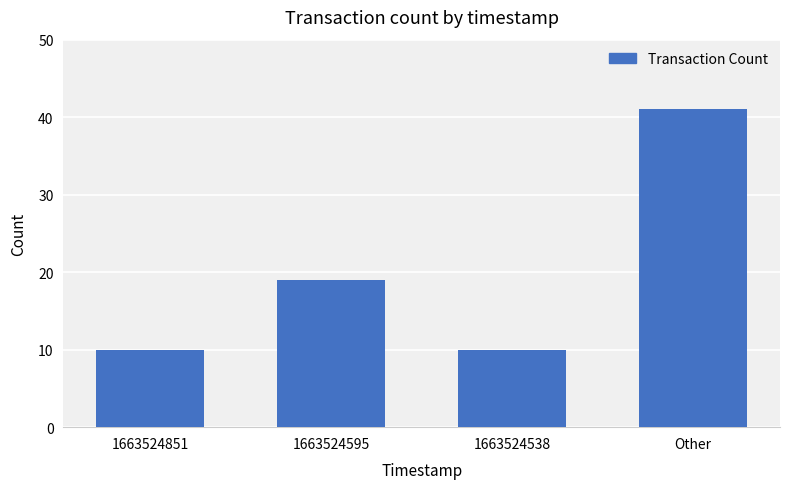

What is the difference between the maximum and second lowest values?

31